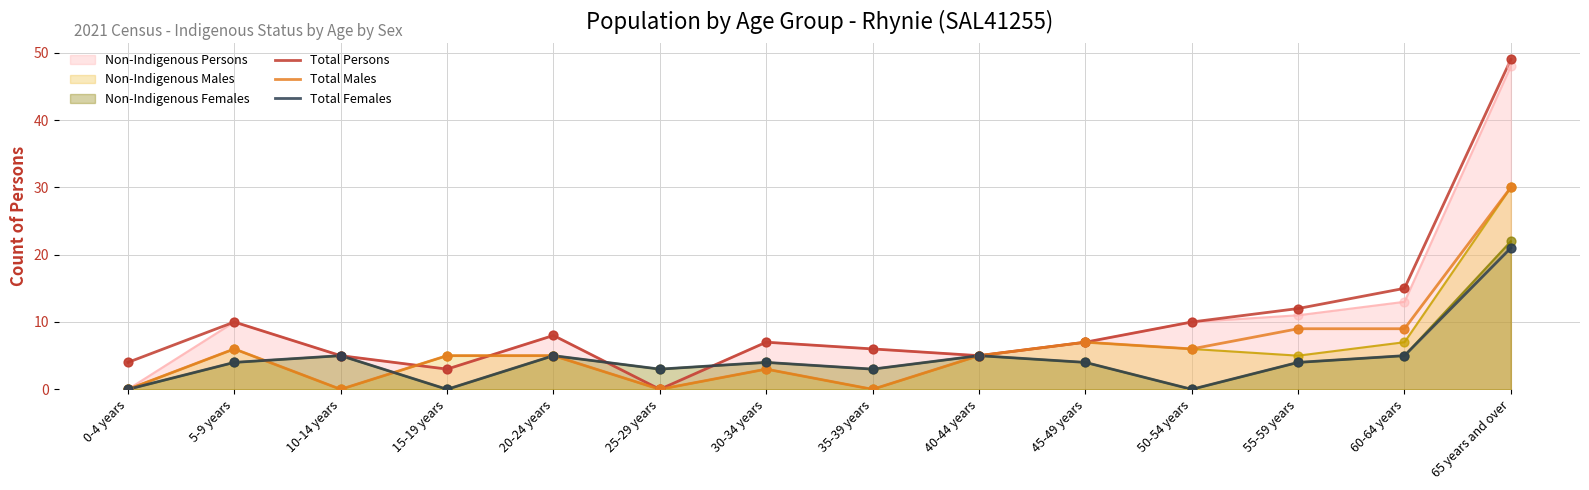

Which series has the largest Y range (max minus min)?

Total Persons